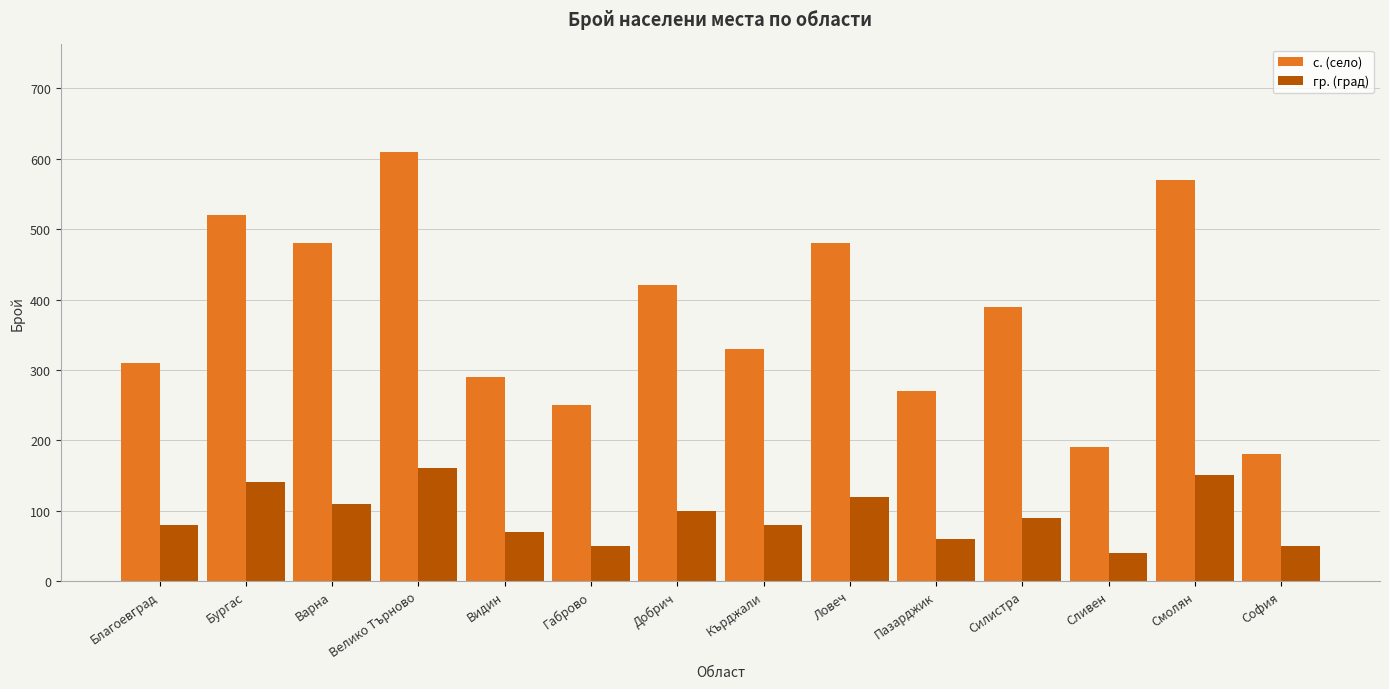

What value does the гр. (град) series have at Велико Търново, to the nearest 50?

150